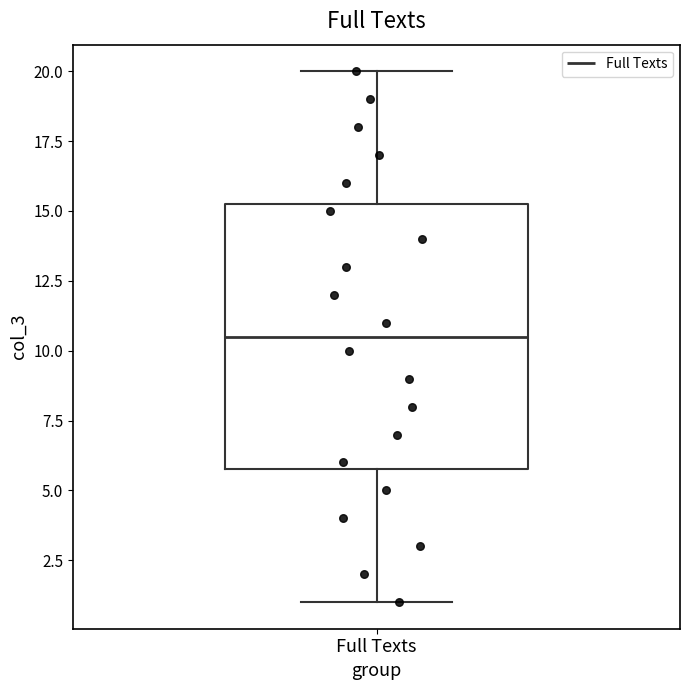

Read this box plot against the y-axis: the position of the median line, the range covered by the box, and the ends of both whiskers. The values are not printed on the chart, so give them approximately, as read against the axis.

median 10.5, box 6.0 to 15.5, whiskers 1.0 to 20.0